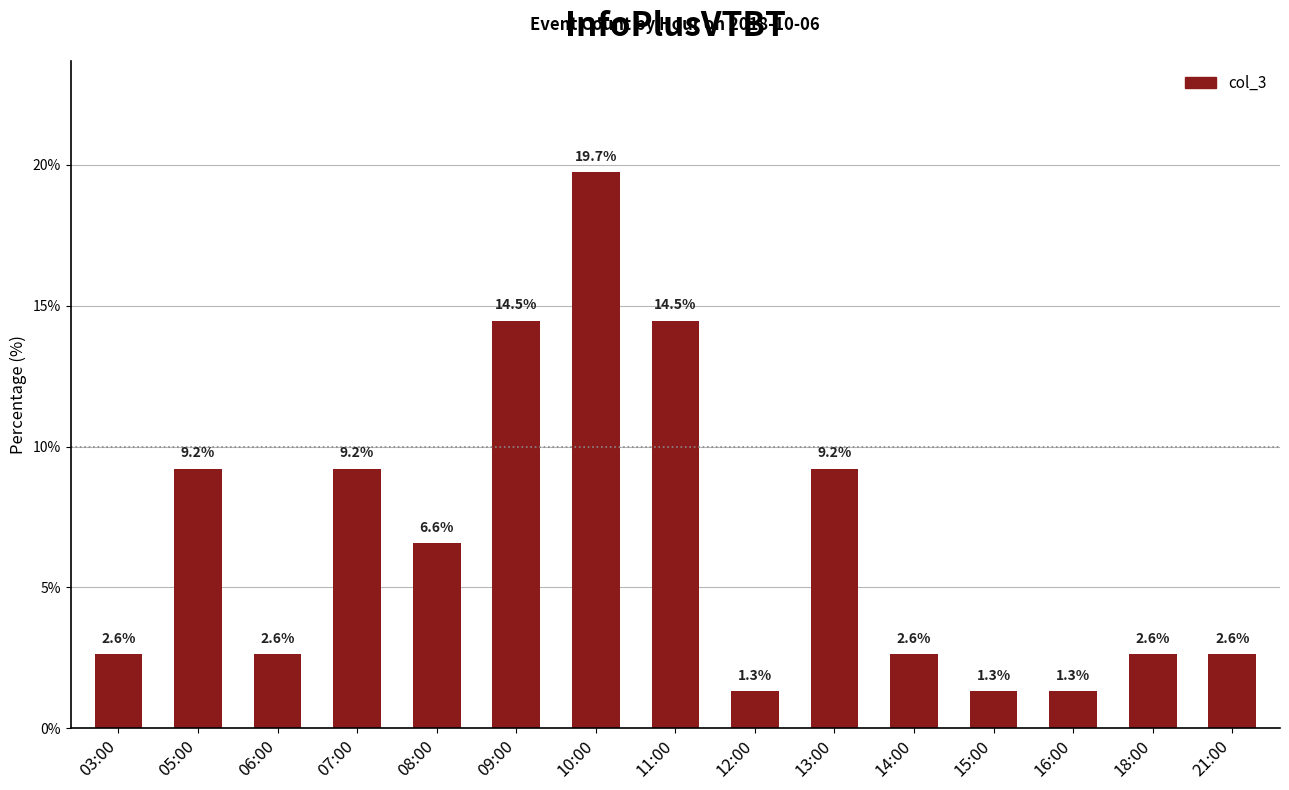

How many values are below 2?

3